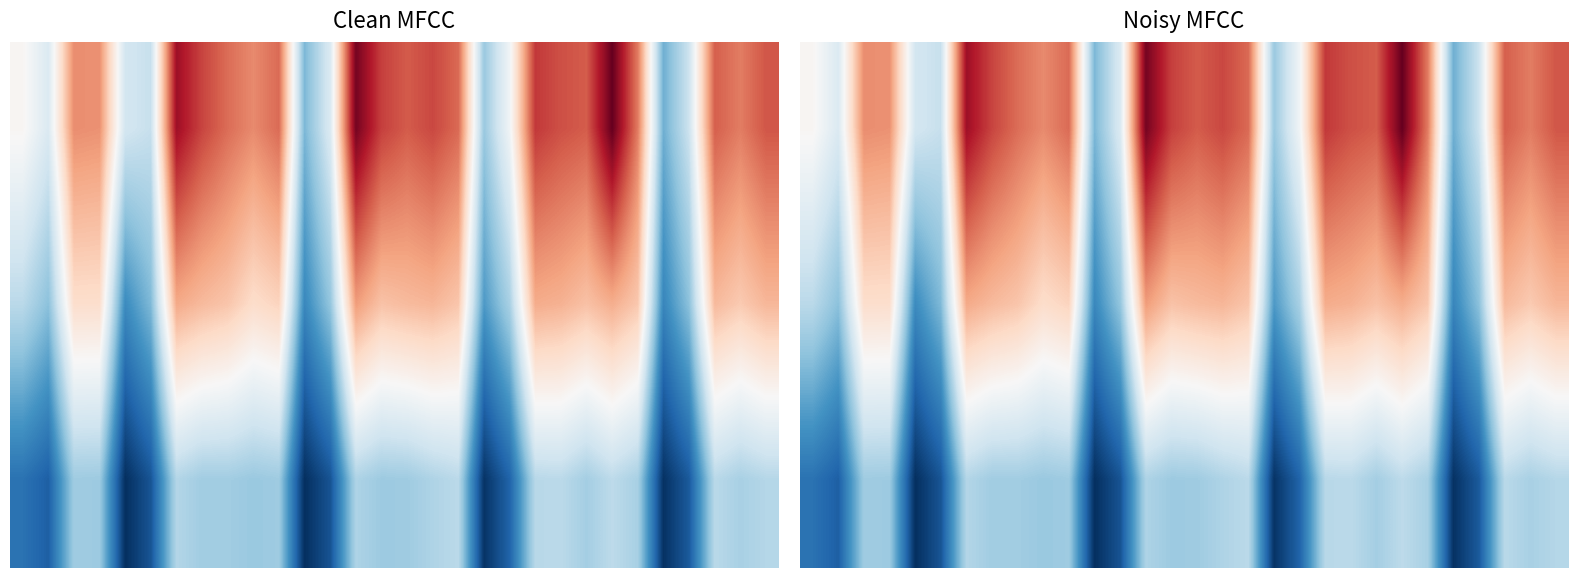

How many categories are shown in the chart?

30